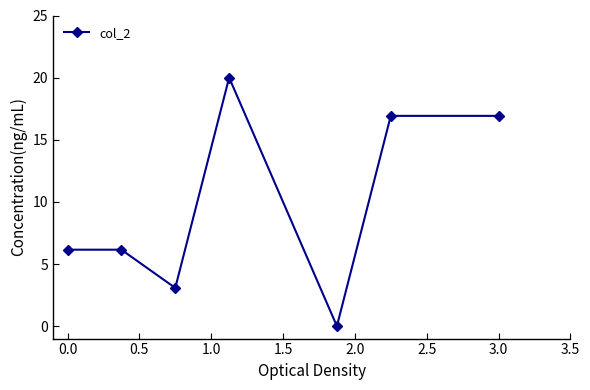

What is the average value?

9.9